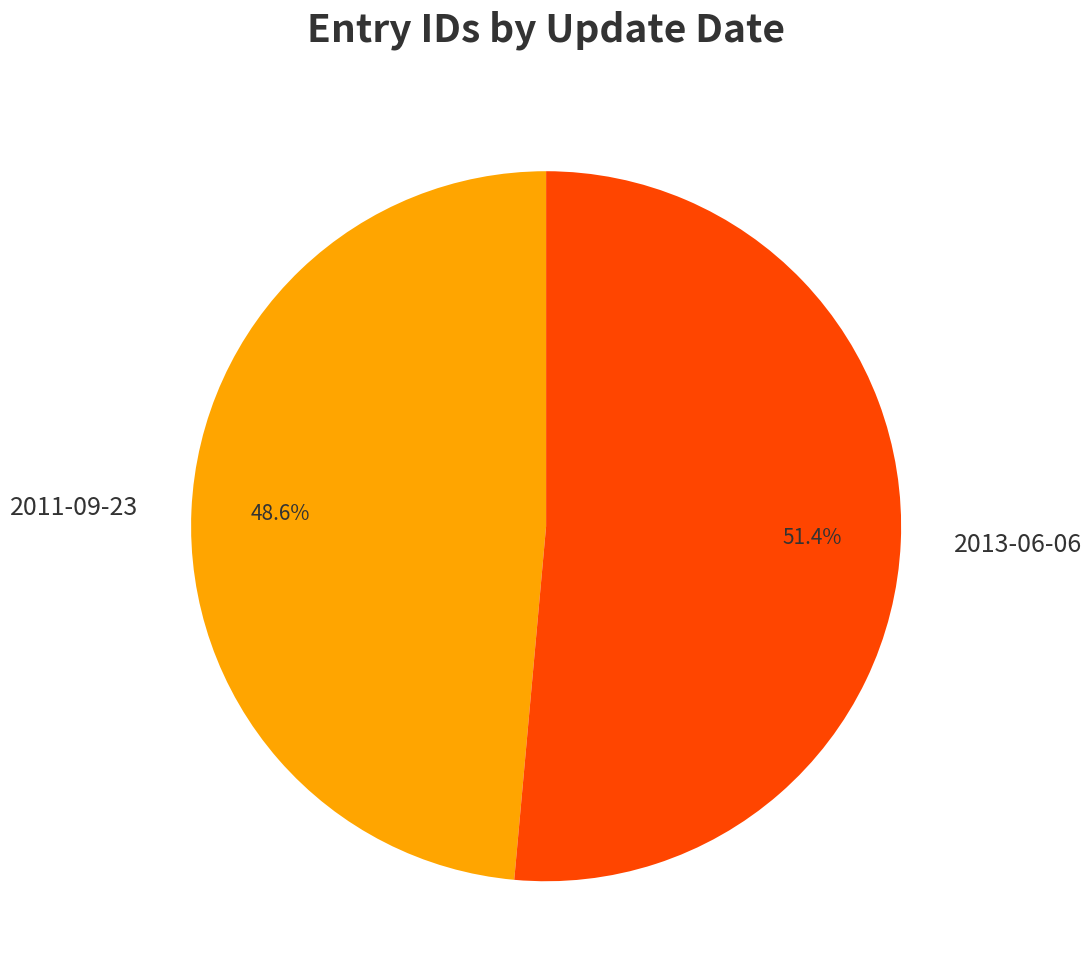

What is the majority slice?

2013-06-06